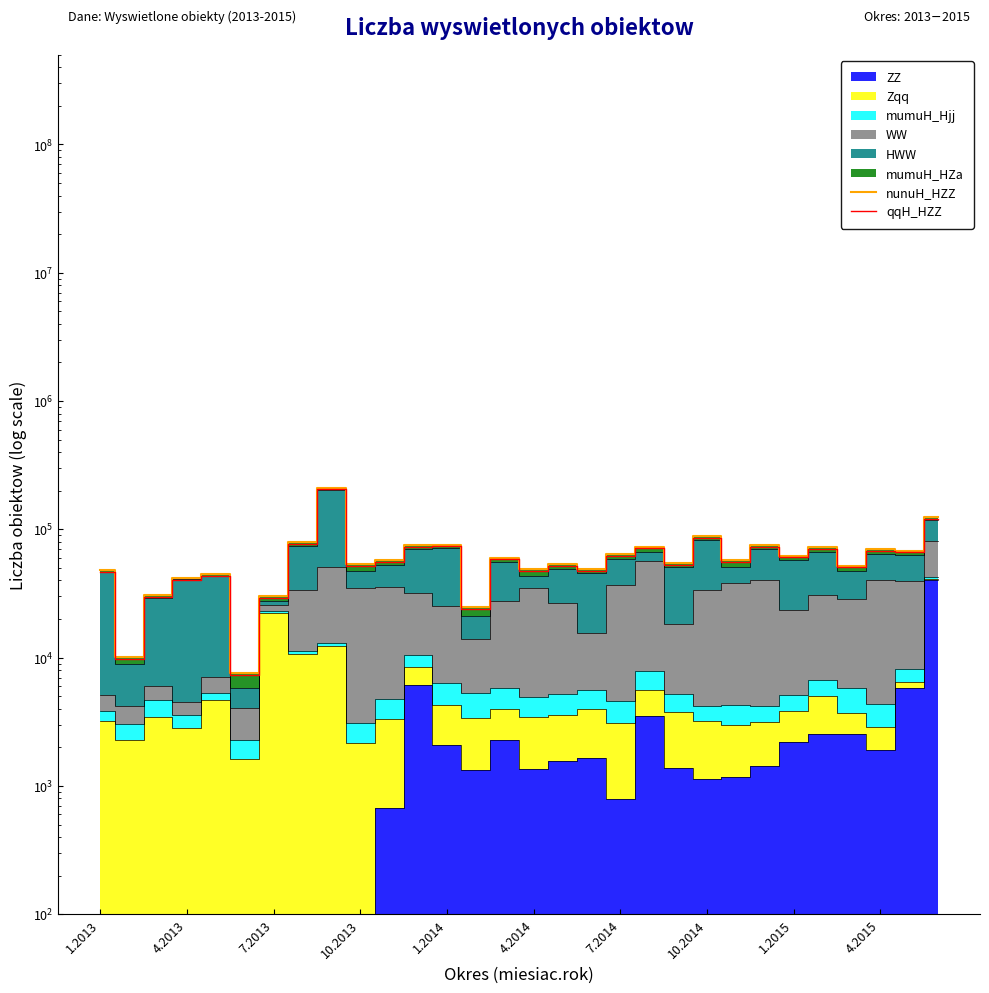

What is the difference between the maximum and second lowest values in the nunuH_HZZ series?

201726.0